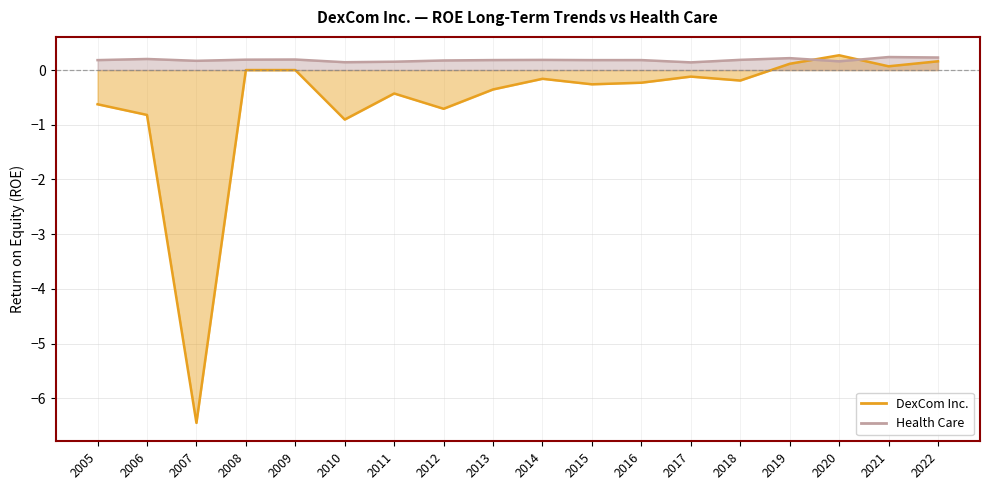

What is the difference between the maximum and minimum values in the Health Care series?

0.1